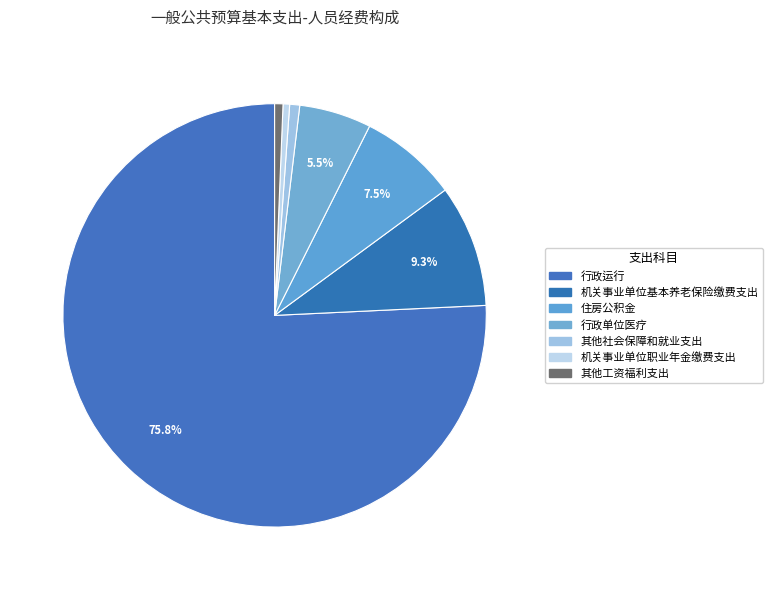

Count the number of slices in the pie.

7